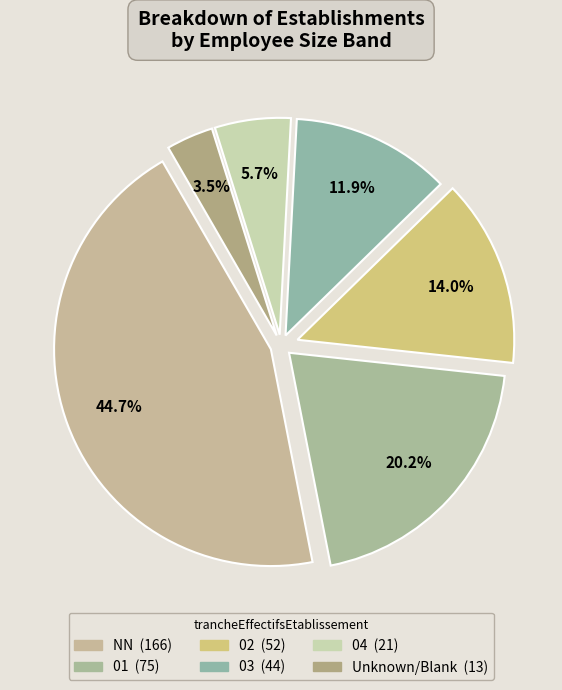

To the nearest percent, what is the average slice percentage?

17%